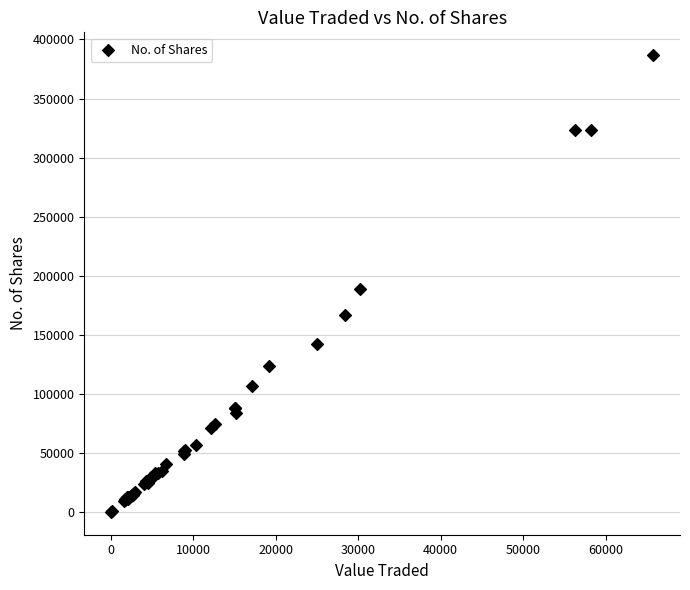

What Y value in the scatter plot is closest to 193543?

188619